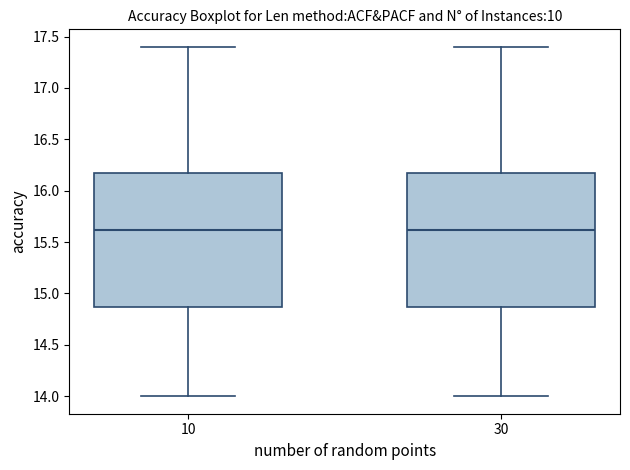

Reading left to right, transcribe this box plot: for each box, give where its median line is, the range the box spans, and where its two whiskers end, as read against the y-axis. The values are not printed on the chart, so give them approximately, as read against the axis.

10: median 15.60, box 14.85 to 16.15, whiskers 14.00 to 17.40
30: median 15.60, box 14.85 to 16.15, whiskers 14.00 to 17.40